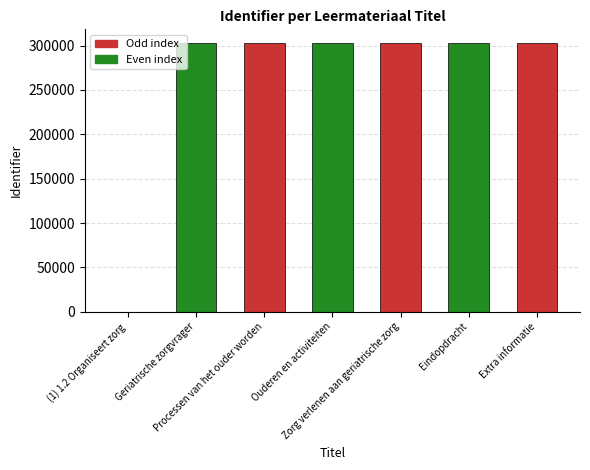

What is the sum of all values?

1819013